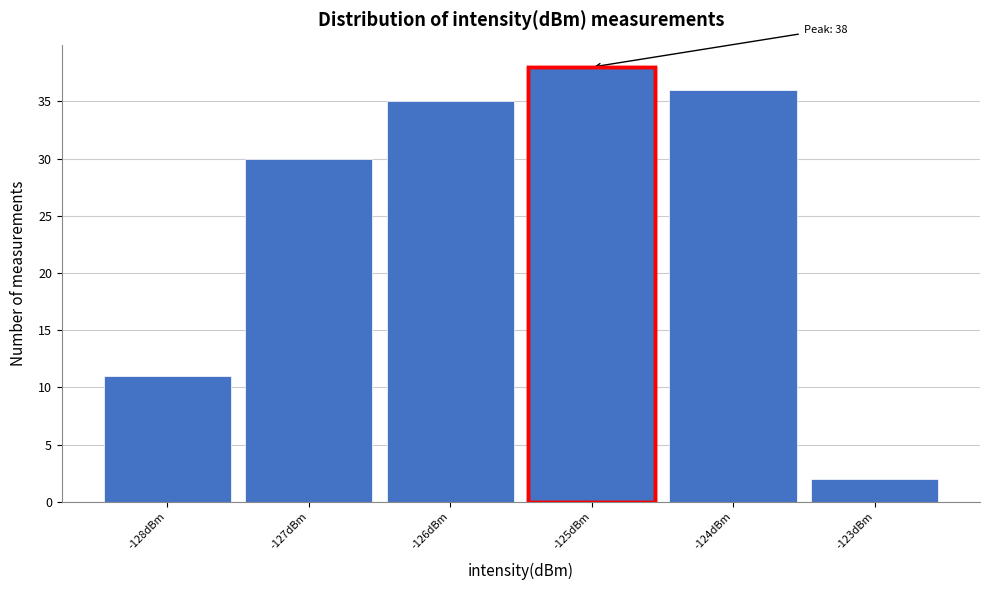

Reading right to left, what are all the values shown in this chart?

-123dBm=2	-124dBm=36	-125dBm=38	-126dBm=35	-127dBm=30	-128dBm=11